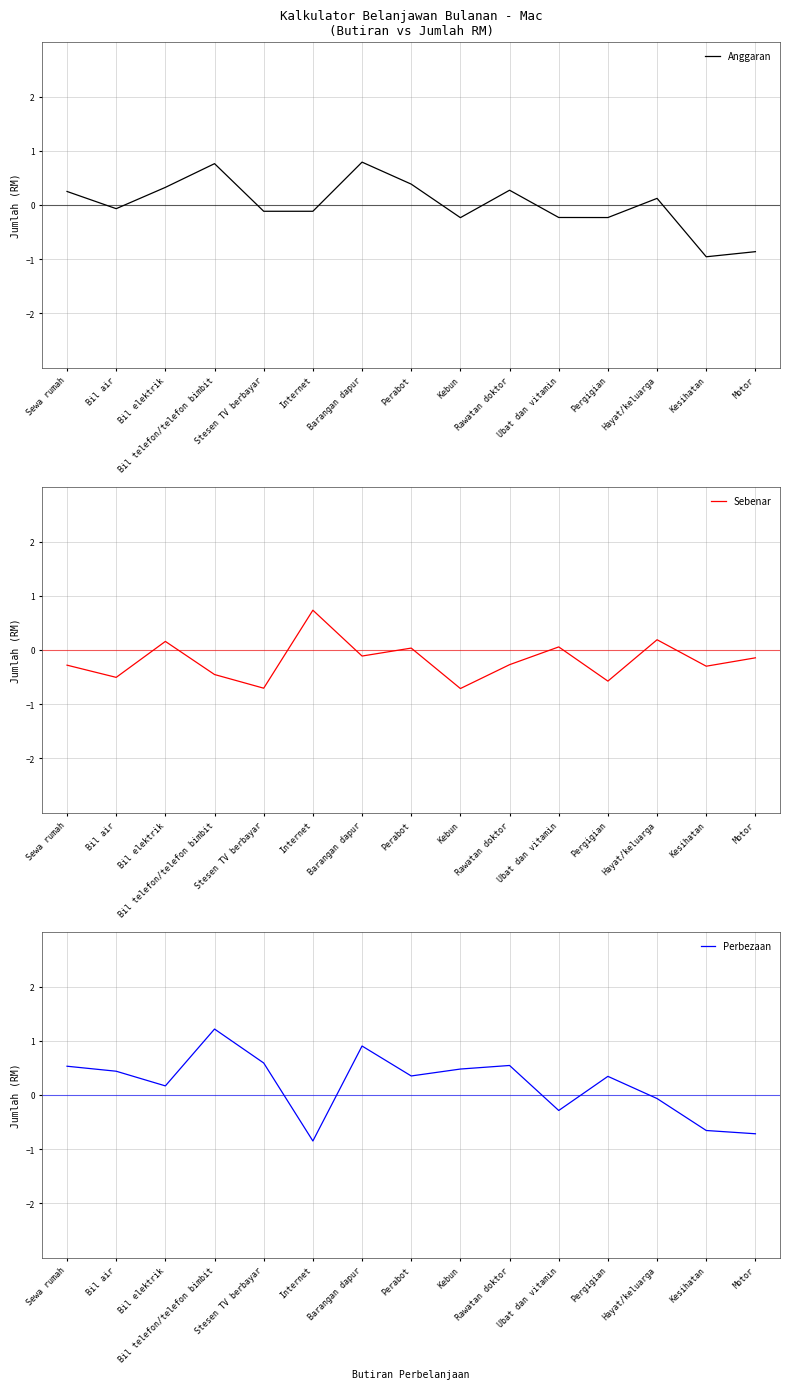

Which series changed the most between Kebun and Rawatan doktor?

Anggaran